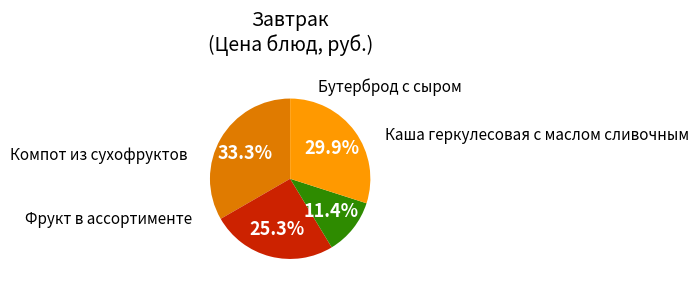

Does any single category account for the majority?

No